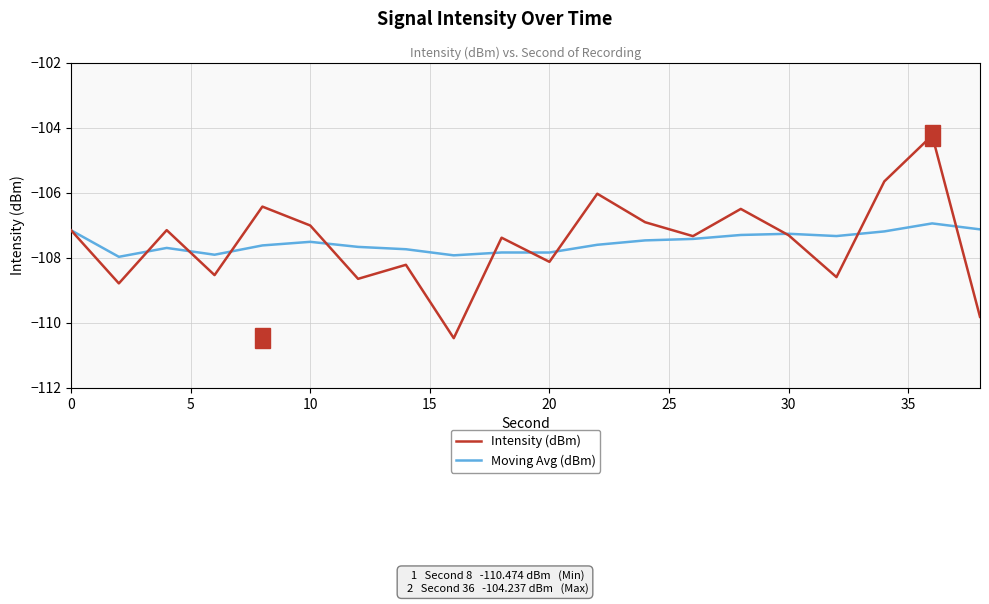

How many values in the Moving Avg (dBm) series exceed -107?

1